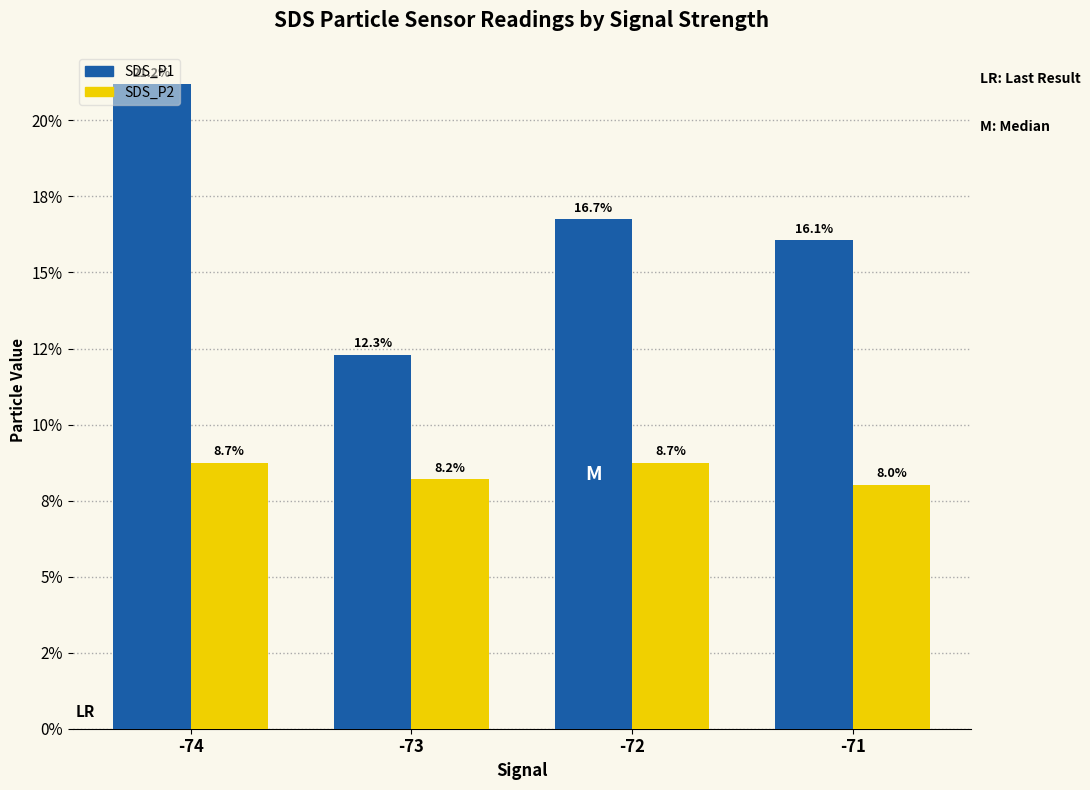

Reading left to right, what are all the values shown in this chart?

SDS_P1: 21.2	12.3	16.7	16.1
SDS_P2: 8.7	8.2	8.7	8.0